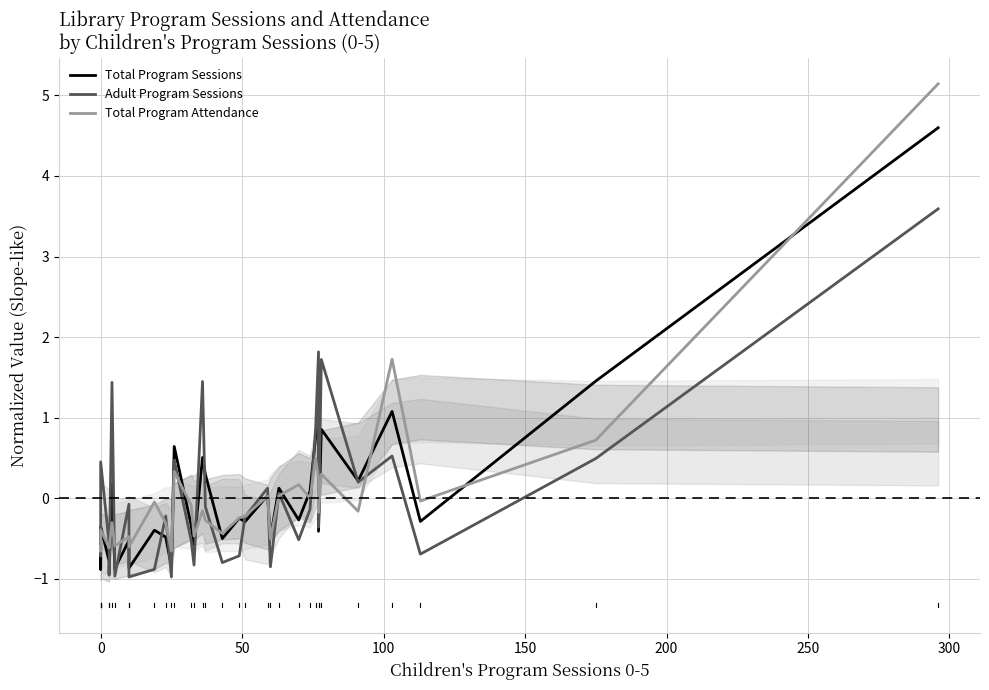

The Adult Program Sessions series shows -1.0 at 32. True or false?

False